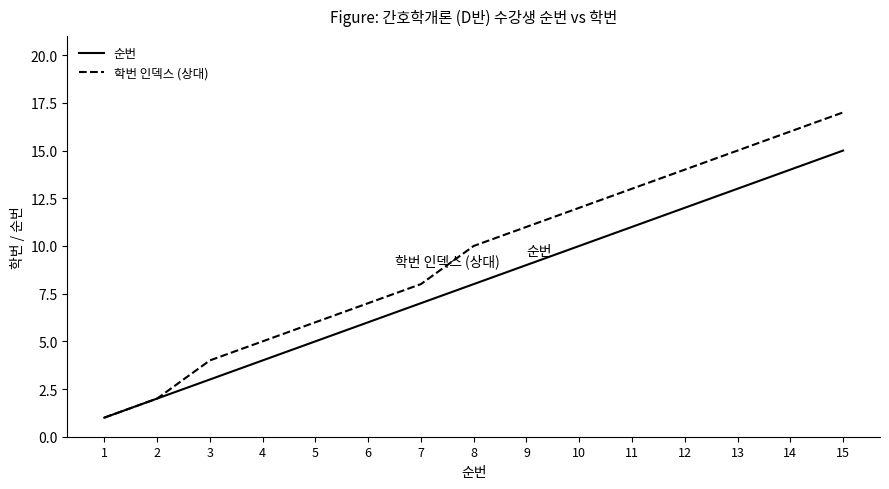

At which label does 순번 reach its peak?

15